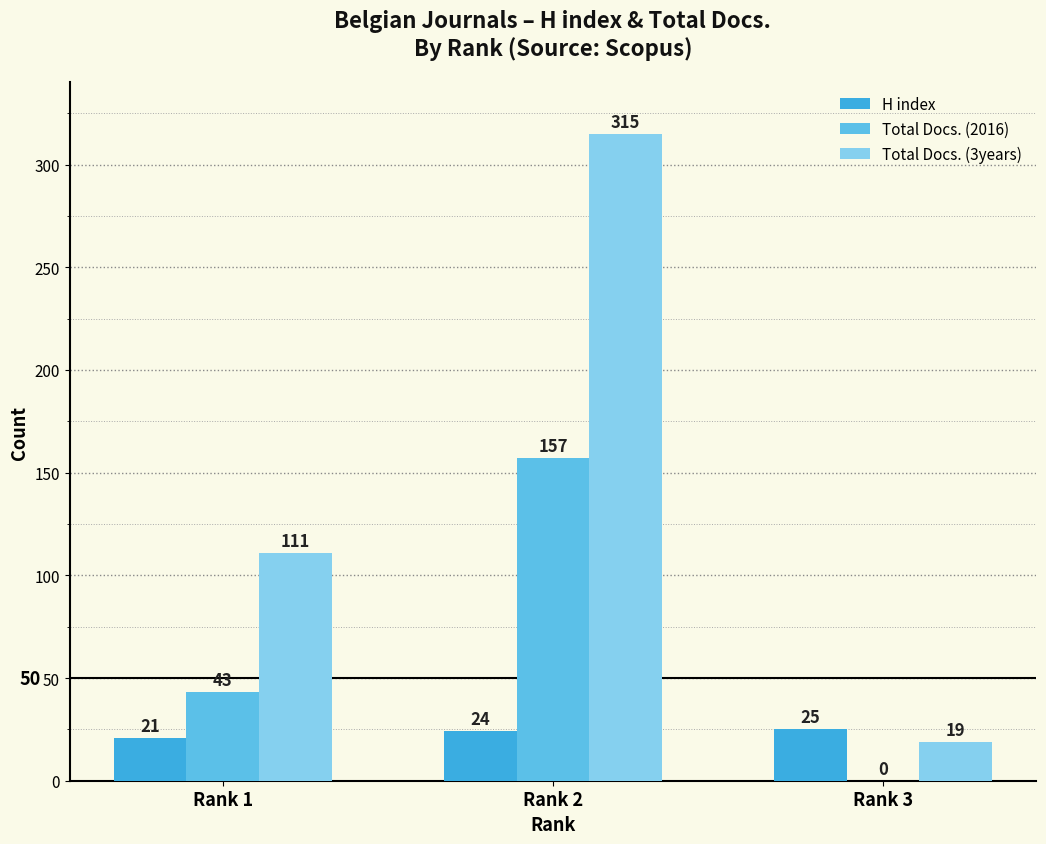

The value of H index at Rank 3 is 16. True or false?

False